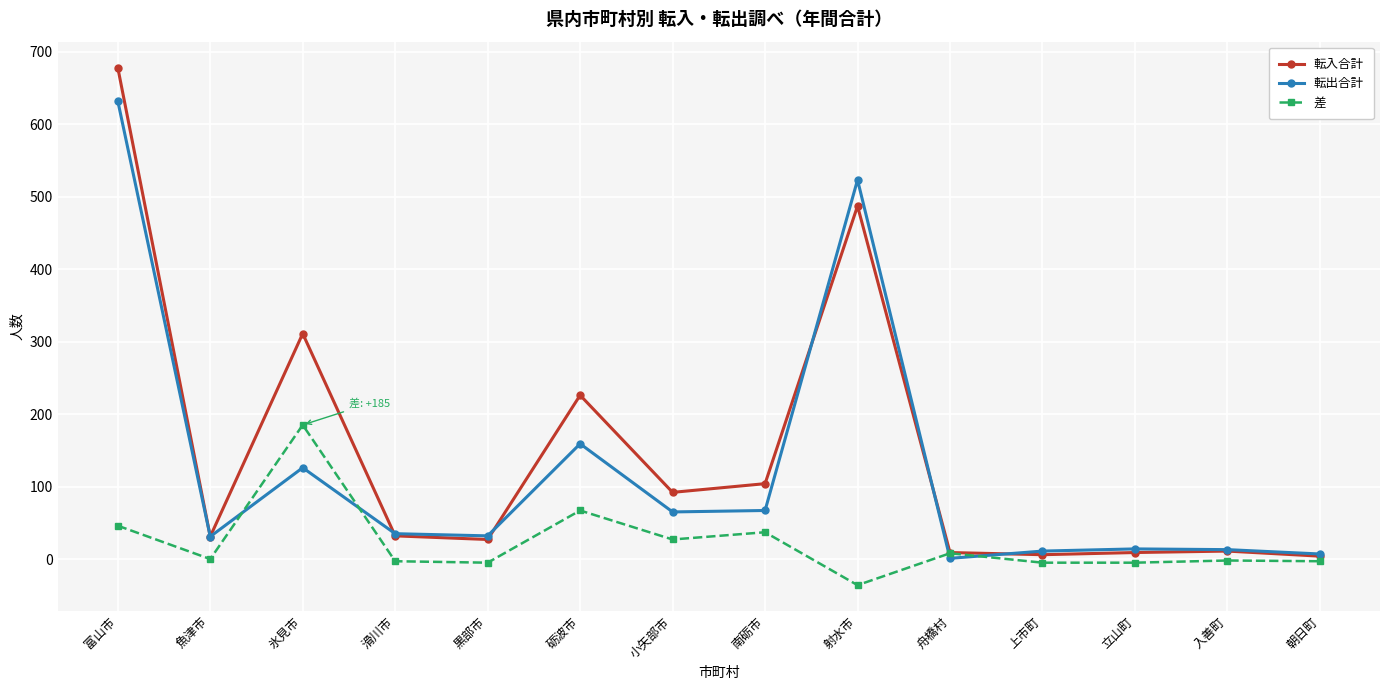

List the series in order of their peak value, lowest first.

差, 転出合計, 転入合計